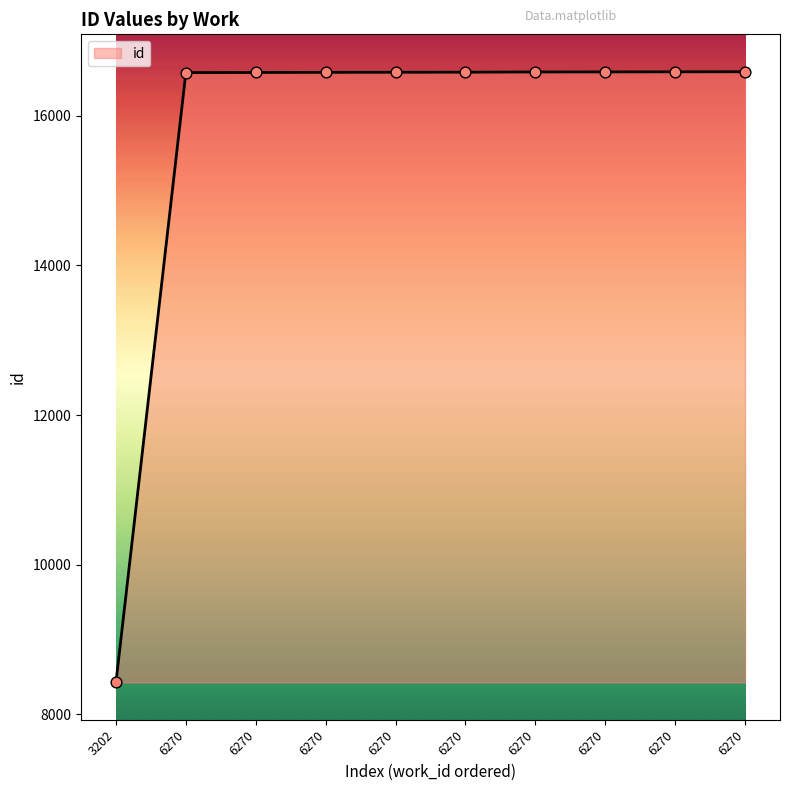

Approximately how many times larger is the value at 6270 compared to 6270?

1.0